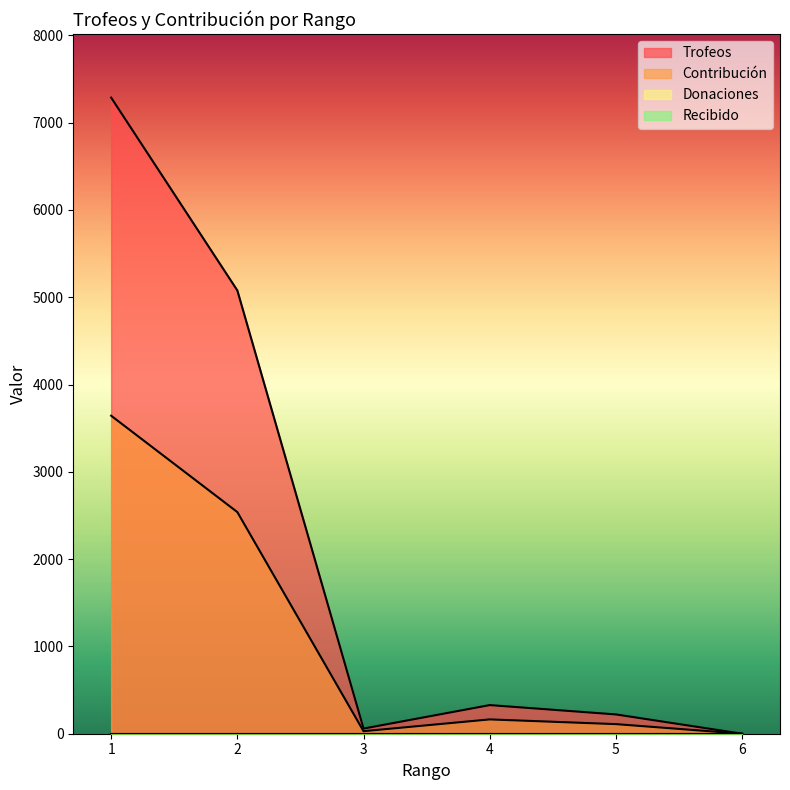

Reading left to right, list all the values displayed in this chart.

Trofeos: 1=7287	2=5078	3=59	4=328	5=221	6=0
Contribución: 1=3643	2=2539	3=29	4=164	5=110	6=0